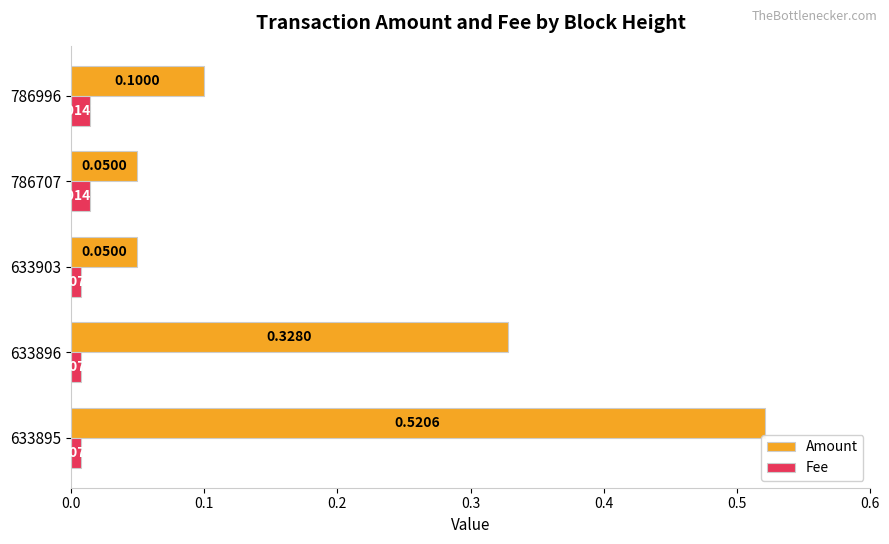

Which series has the largest total across all categories?

Amount